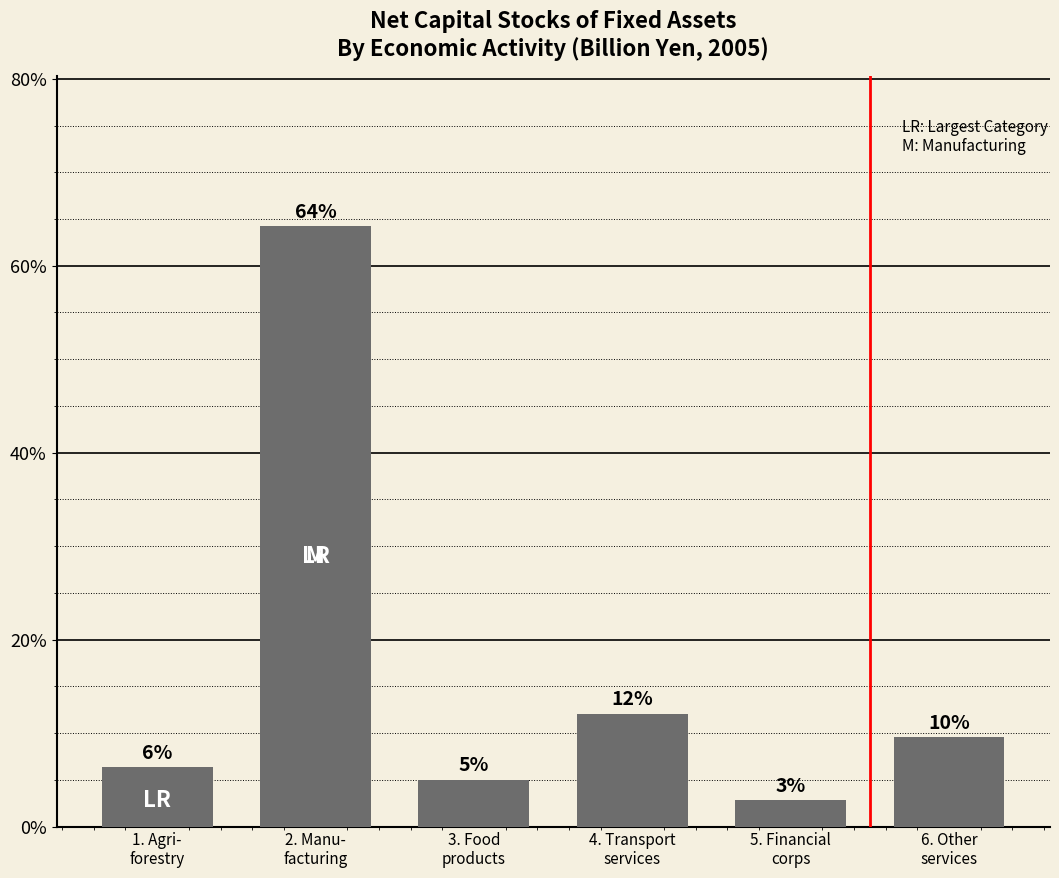

What is the label of the 4th bar from the left?

4. Transport
services